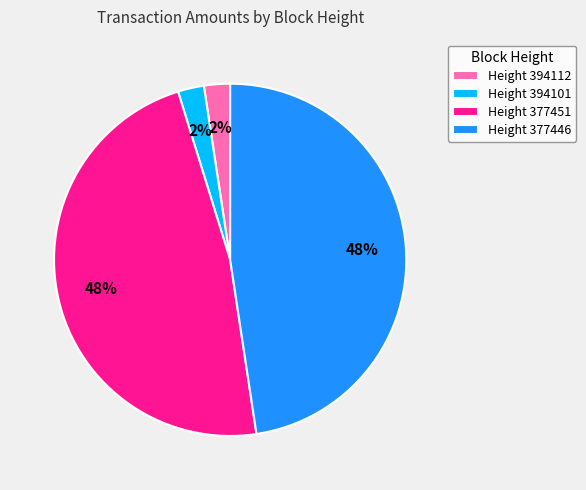

Between Height 394112 and Height 377451, which is larger?

Height 377451